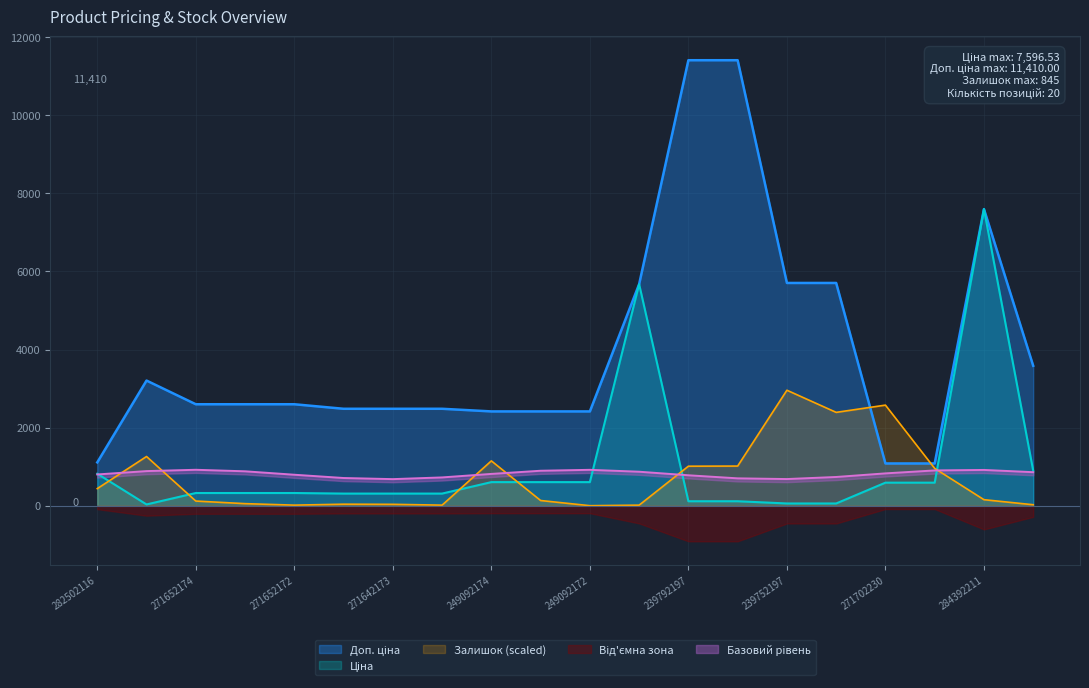

What is the sum of all Залишок values?

14350.0